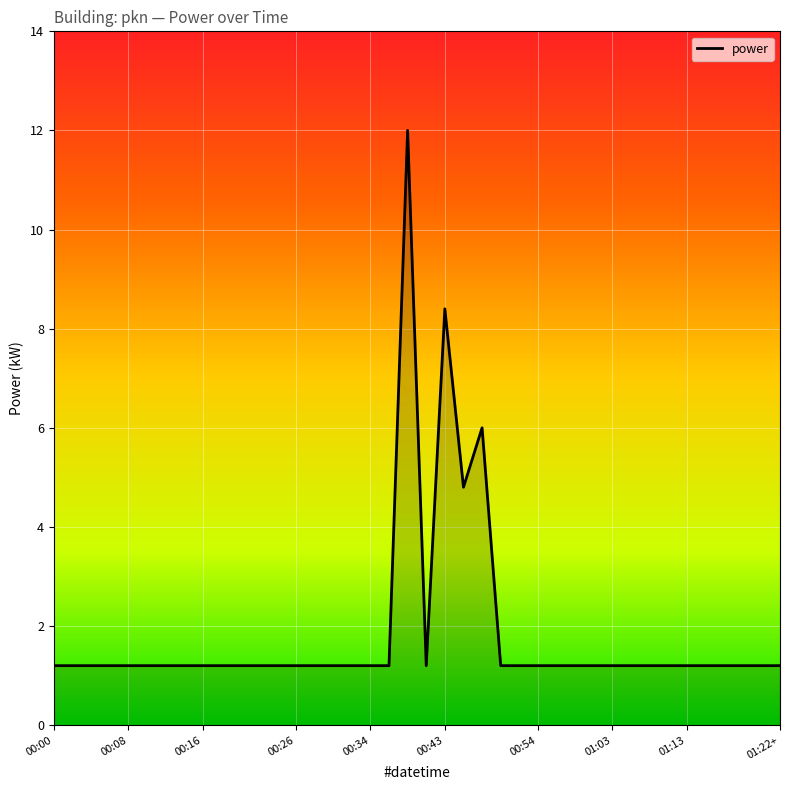

What is the average value?

1.9